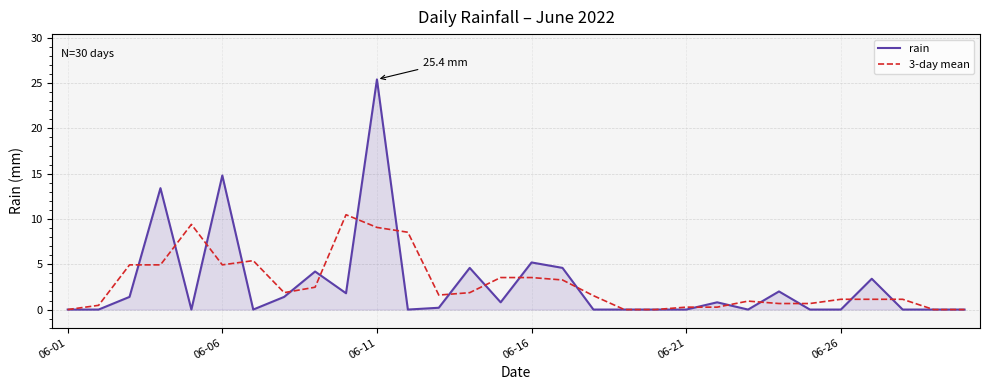

Which series has the widest spread of values?

rain